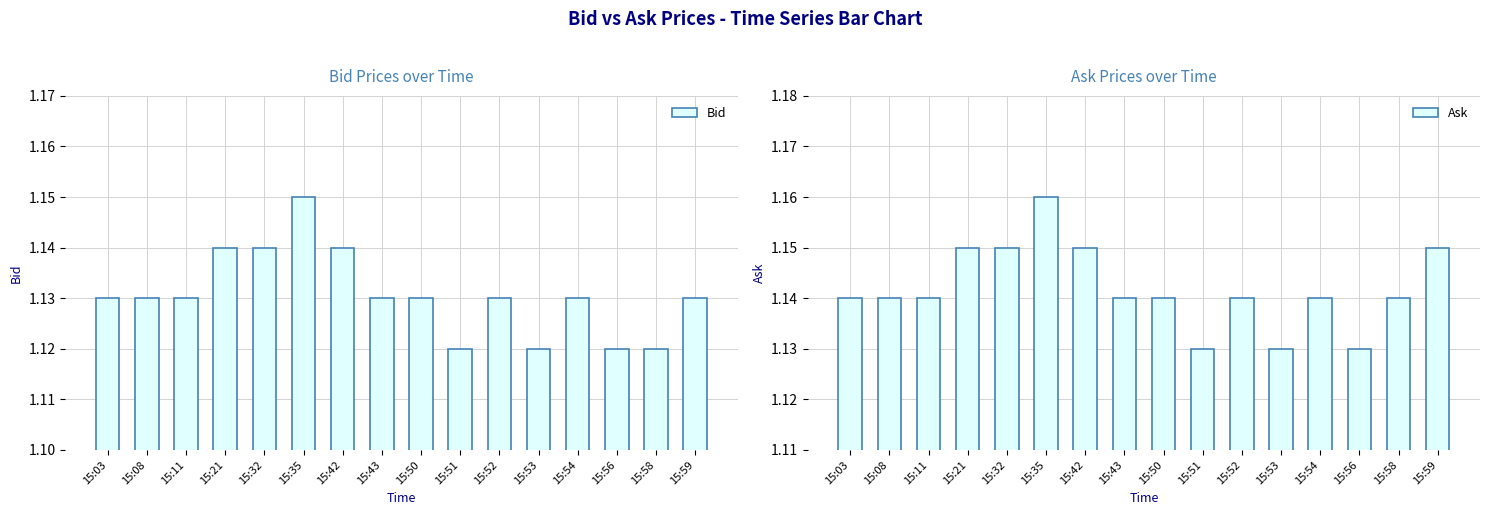

Reading left to right, extract all data points from this chart.

Bid: 1.1	1.1	1.1	1.1	1.1	1.1	1.1	1.1	1.1	1.1	1.1	1.1	1.1	1.1	1.1	1.1
Ask: 1.1	1.1	1.1	1.1	1.1	1.2	1.1	1.1	1.1	1.1	1.1	1.1	1.1	1.1	1.1	1.1